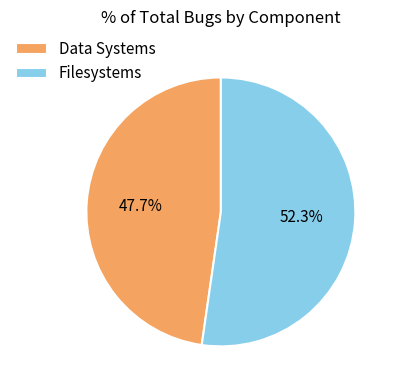

Which has a higher value, Data Systems or Filesystems?

Filesystems